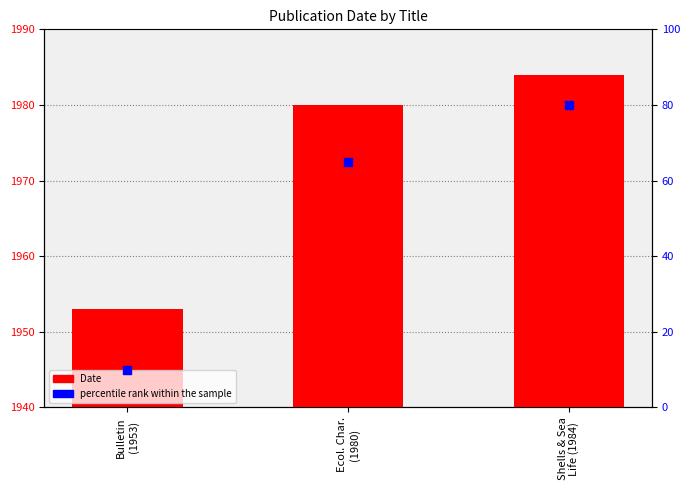

At which category is the sum across all series the highest?

Shells & Sea
Life (1984)